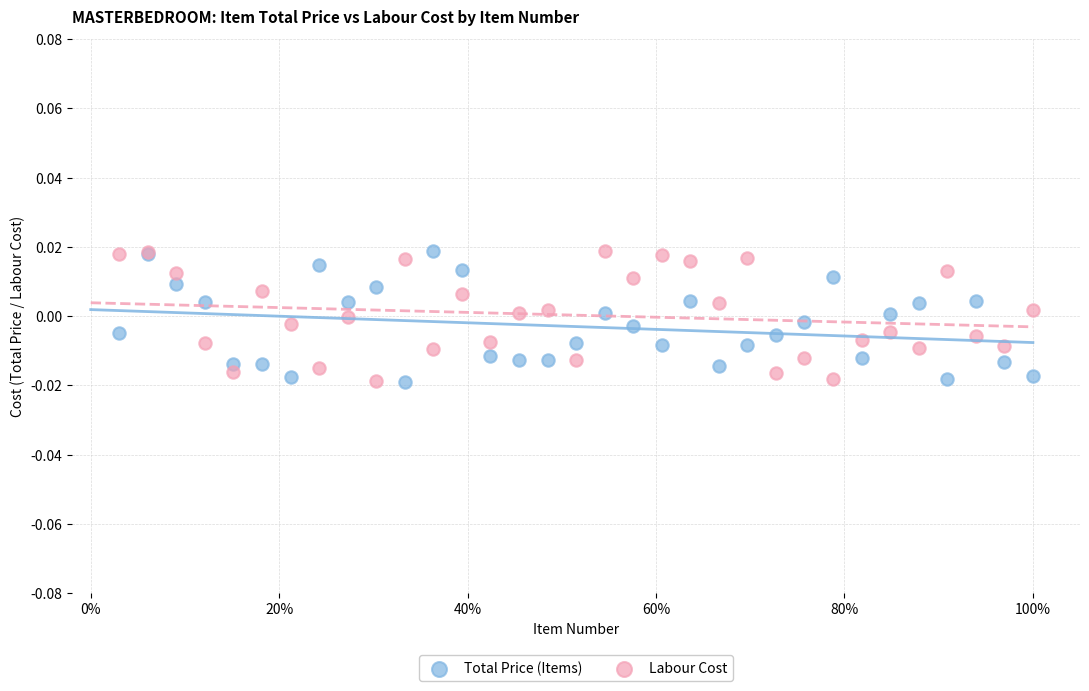

What is the X range (max minus min) for the scatter plot?

1.0